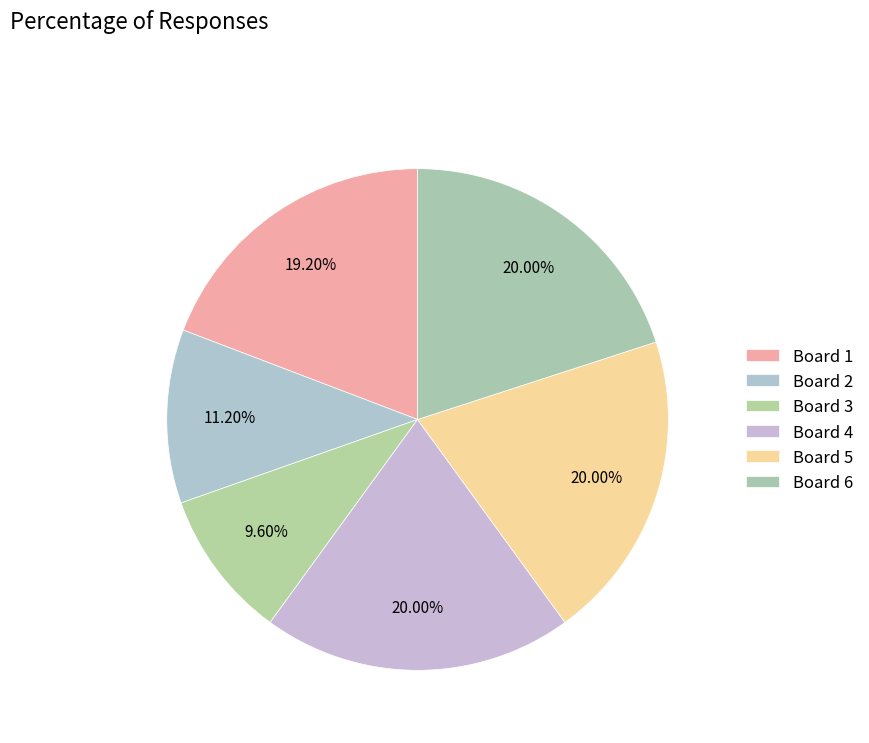

What is the ratio of the value at Board 2 to the value at Board 3?

1.2